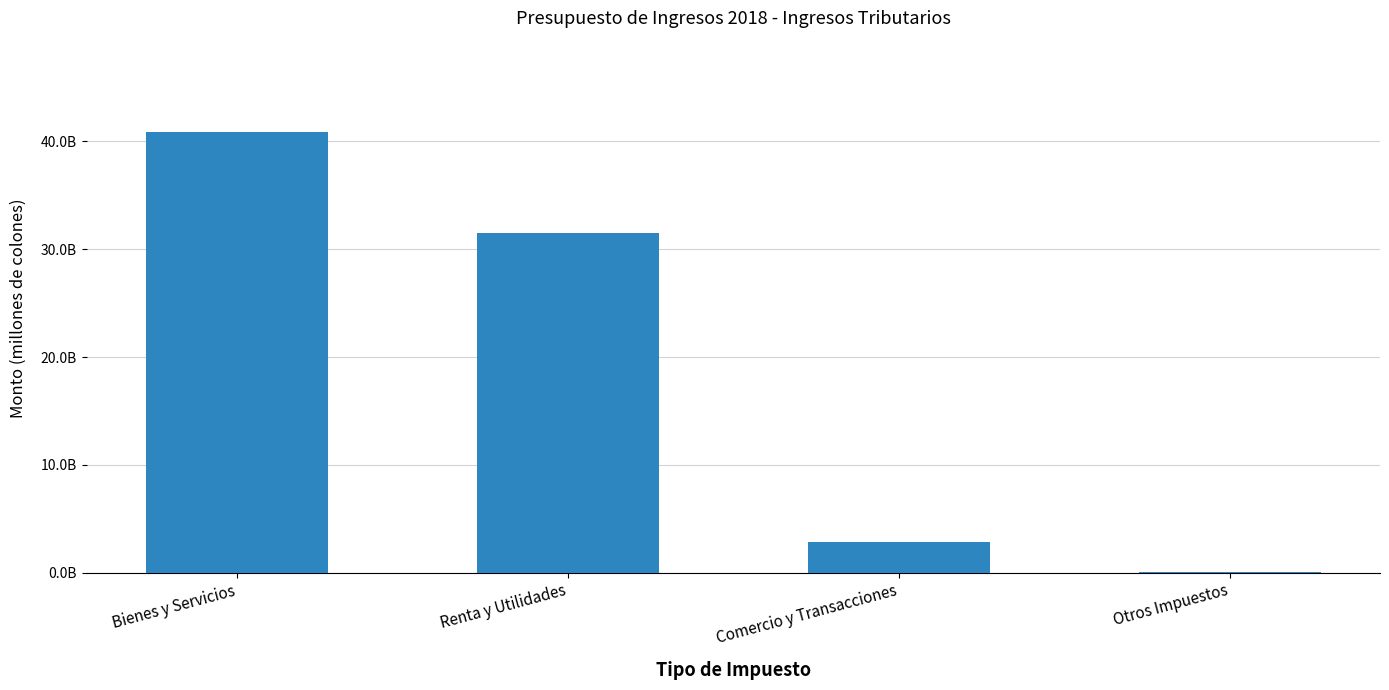

Does the chart contain stacked bars?

No